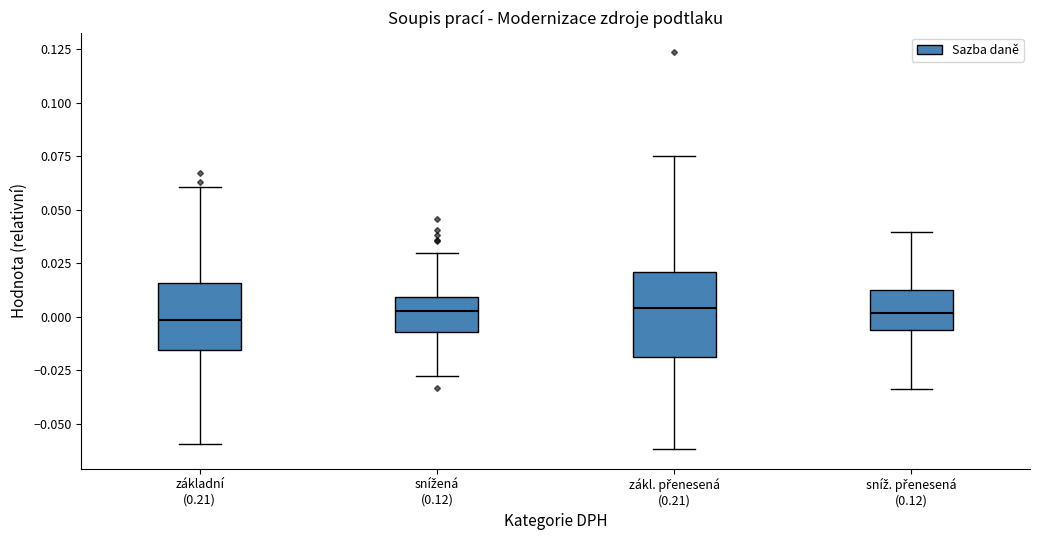

Reading left to right, transcribe this box plot: for each box, give where its median line is, the range the box spans, and where its two whiskers end, as read against the y-axis. The values are not printed on the chart, so give them approximately, as read against the axis.

základní (0.21): median 0.000, box -0.015 to 0.015, whiskers -0.060 to 0.060
snížená (0.12): median 0.005, box -0.005 to 0.010, whiskers -0.030 to 0.030
zákl. přenesená (0.21): median 0.005, box -0.020 to 0.020, whiskers -0.060 to 0.075
sníž. přenesená (0.12): median 0.000, box -0.005 to 0.010, whiskers -0.035 to 0.040